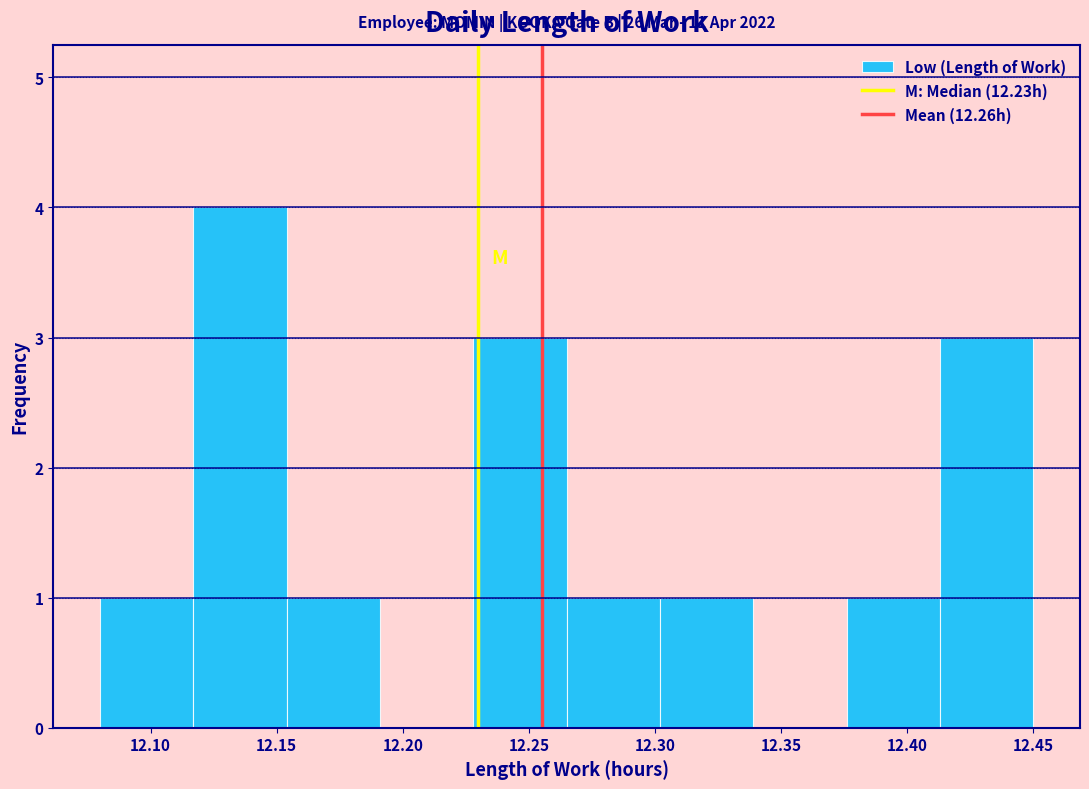

Which range on the x-axis has the tallest bar?

12.117 to 12.154